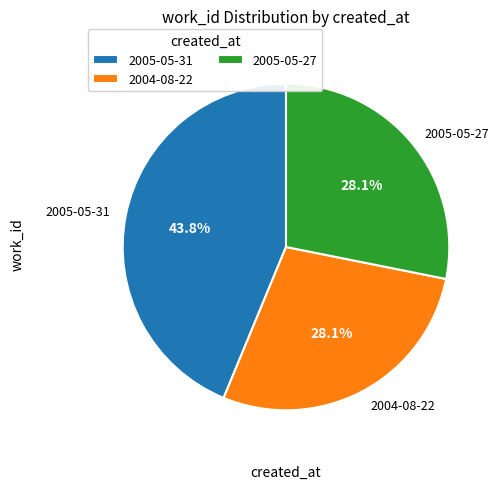

What percentage is the 2005-05-31 slice, to the nearest percent?

44%